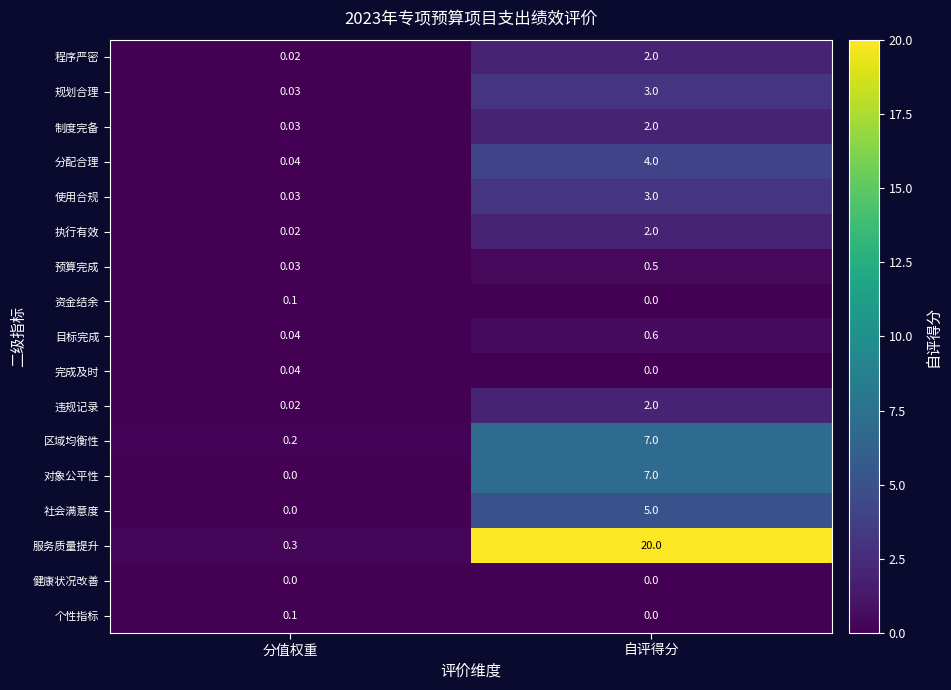

Count the number of categories in the chart.

2